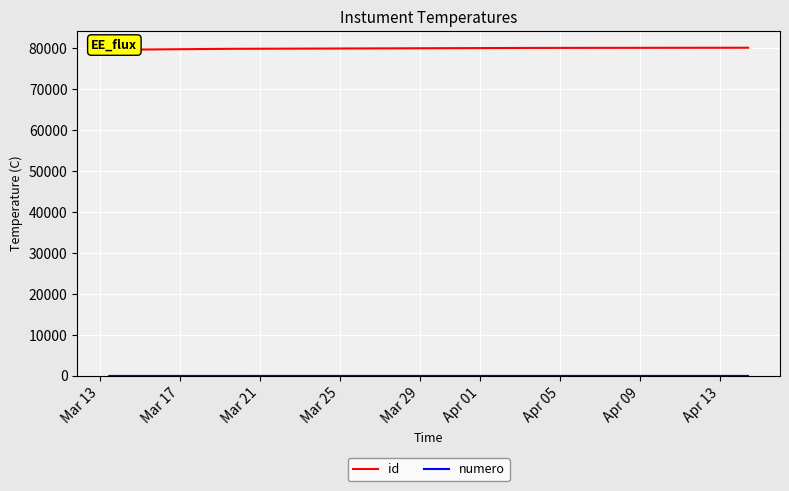

What is the difference between the maximum and minimum values in the id series?

500